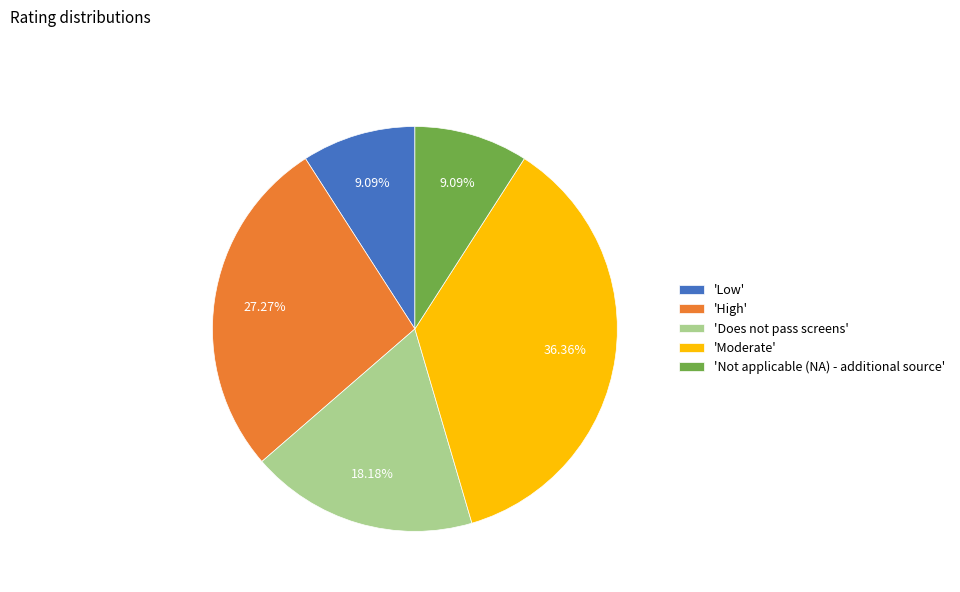

How many segments does this pie chart have?

5